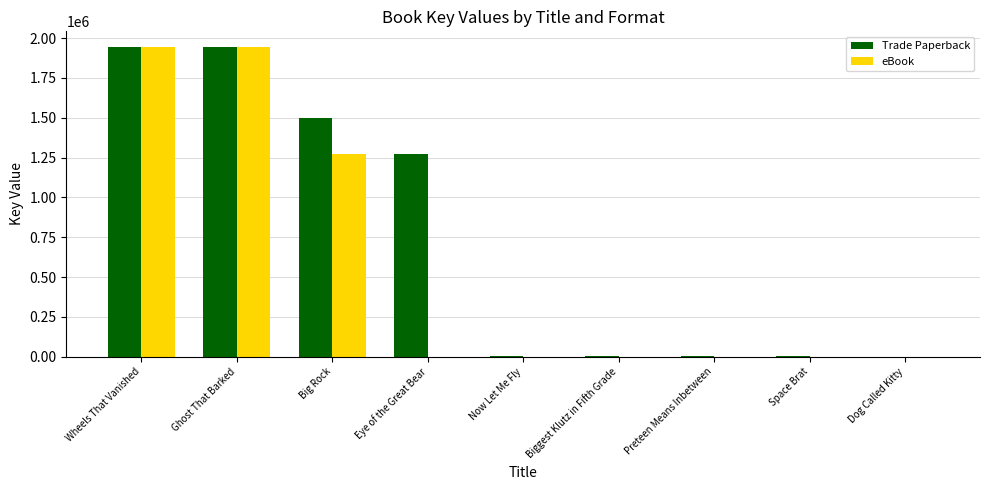

True or false: Trade Paperback has a value of 6705 at Now Let Me Fly.

True